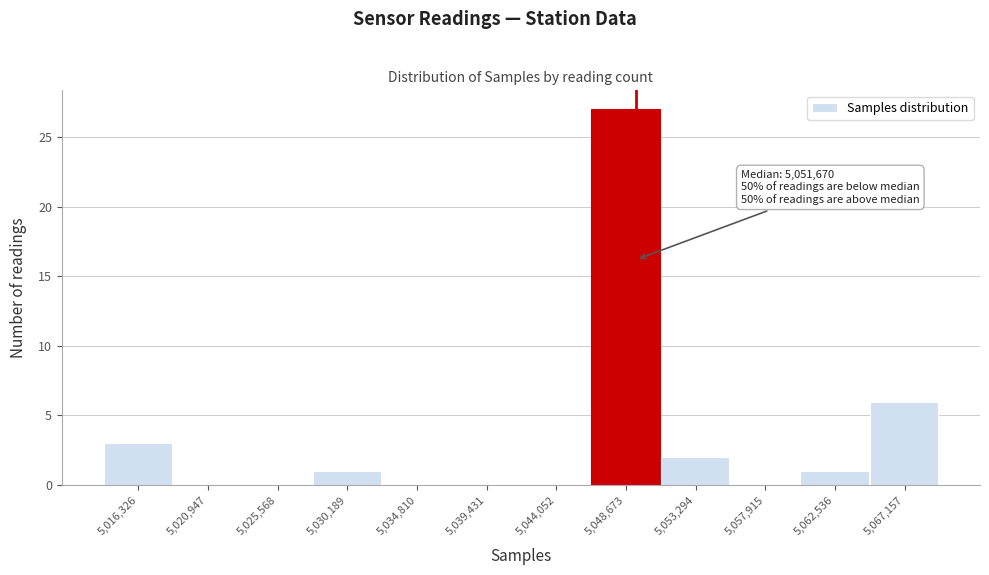

Reading left to right, extract all data points from this chart.

5,016,326=3	5,020,947=0	5,025,568=0	5,030,189=1	5,034,810=0	5,039,431=0	5,044,052=0	5,048,673=27	5,053,294=2	5,057,915=0	5,062,536=1	5,067,157=6